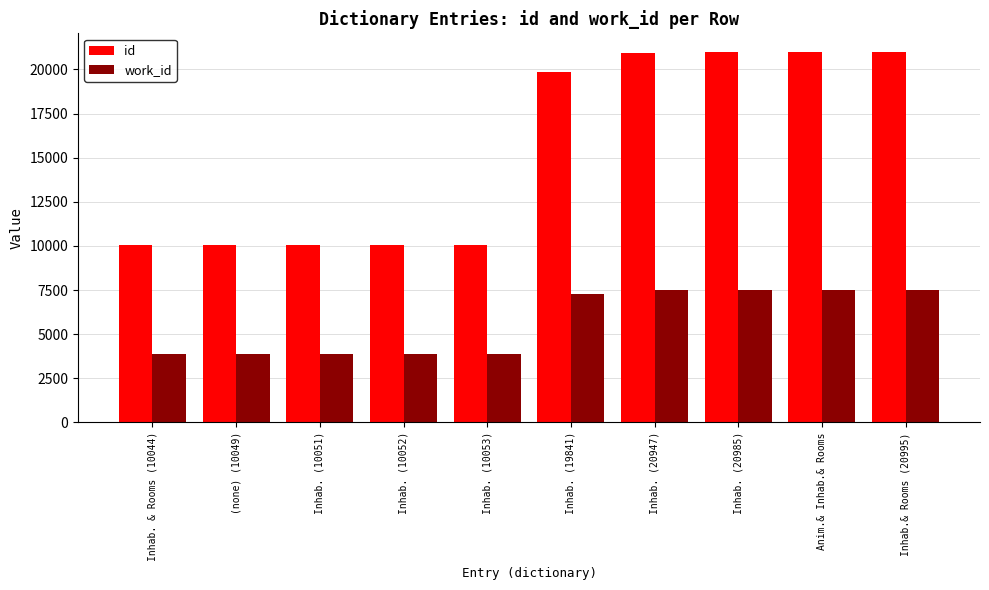

What is the sum of all id values?

154011